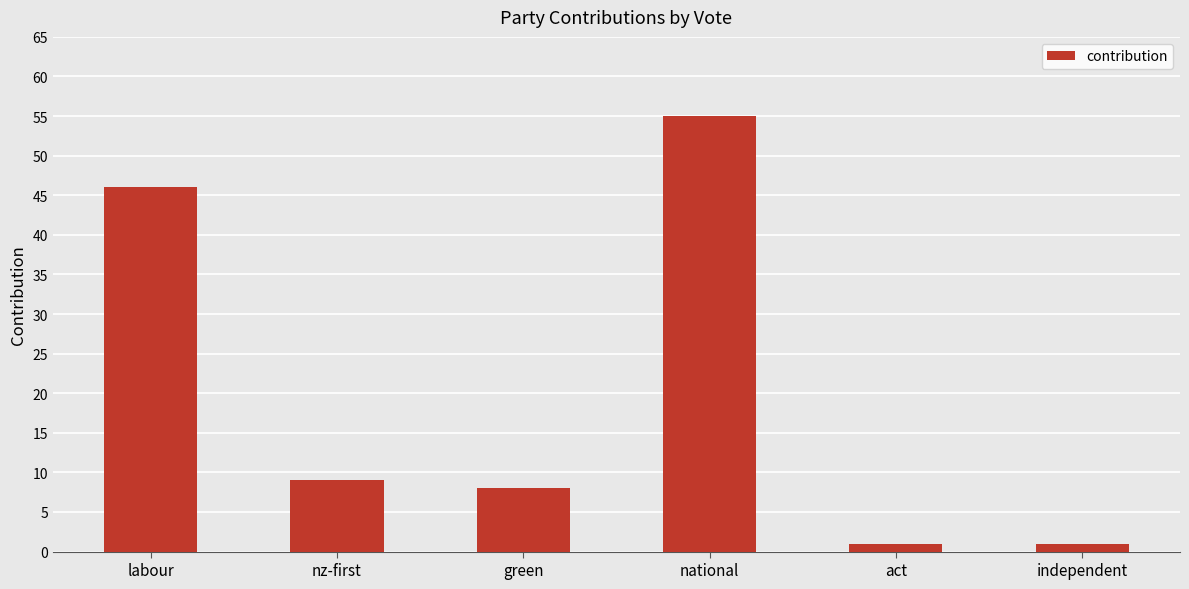

What is the difference between the values at green and nz-first?

1